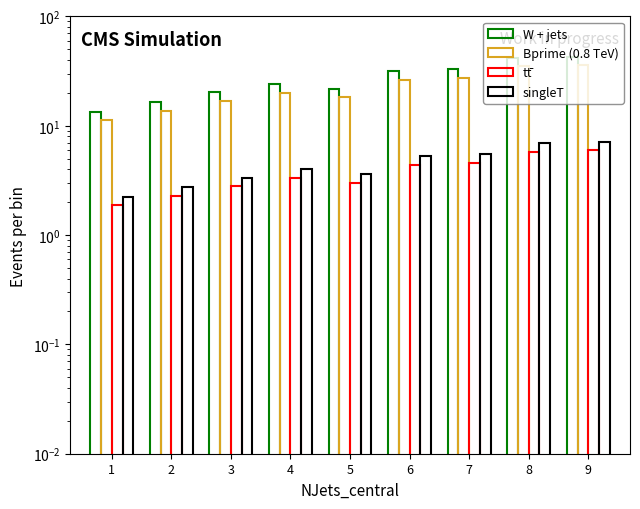

Reading left to right, extract all data points from this chart.

W + jets: 1=13.5	2=16.4	3=20.2	4=23.9	5=21.8	6=31.5	7=32.8	8=41.9	9=42.8
Bprime (0.8 TeV): 1=11.2	2=13.7	3=16.8	4=19.9	5=18.1	6=26.2	7=27.3	8=34.9	9=35.7
tt: 1=1.9	2=2.3	3=2.8	4=3.3	5=3.0	6=4.4	7=4.5	8=5.8	9=6.0
singleT: 1=2.2	2=2.7	3=3.4	4=4.0	5=3.6	6=5.2	7=5.5	8=7.0	9=7.1